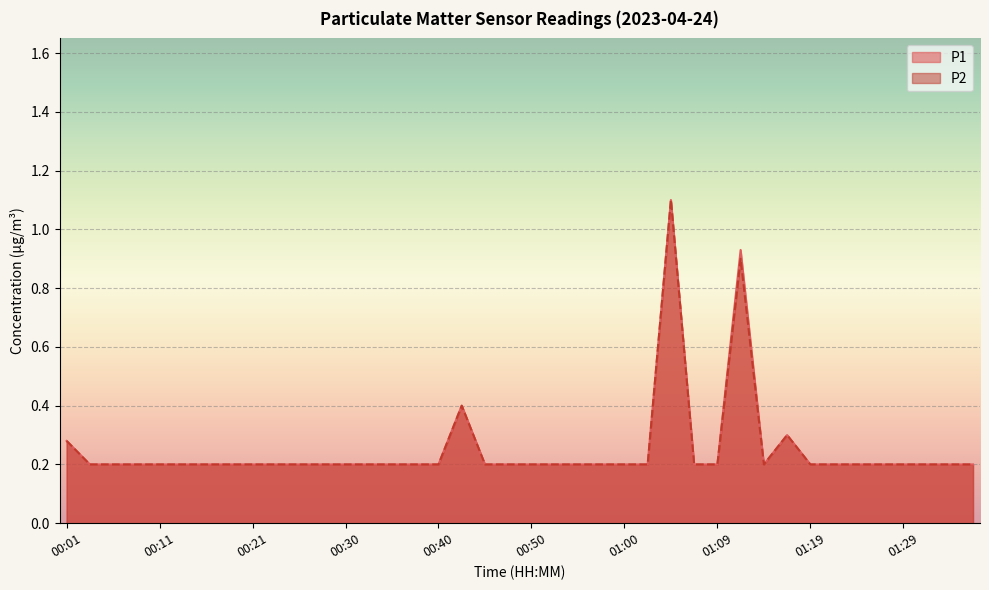

Reading left to right, what are all the values shown in this chart?

P1: 00:01=0.3	00:03=0.2	00:06=0.2	00:08=0.2	00:11=0.2	00:13=0.2	00:16=0.2	00:18=0.2	00:21=0.2	00:23=0.2	00:25=0.2	00:28=0.2	00:30=0.2	00:33=0.2	00:35=0.2	00:38=0.2	00:40=0.2	00:42=0.4	00:45=0.2	00:47=0.2	00:50=0.2	00:52=0.2	00:55=0.2	00:57=0.2	01:00=0.2	01:02=0.2	01:04=1.1	01:07=0.2	01:09=0.2	01:12=0.9	01:14=0.2	01:17=0.3	01:19=0.2	01:22=0.2	01:24=0.2	01:26=0.2	01:29=0.2	01:31=0.2	01:34=0.2	01:36=0.2
P2: 00:01=0.3	00:03=0.2	00:06=0.2	00:08=0.2	00:11=0.2	00:13=0.2	00:16=0.2	00:18=0.2	00:21=0.2	00:23=0.2	00:25=0.2	00:28=0.2	00:30=0.2	00:33=0.2	00:35=0.2	00:38=0.2	00:40=0.2	00:42=0.4	00:45=0.2	00:47=0.2	00:50=0.2	00:52=0.2	00:55=0.2	00:57=0.2	01:00=0.2	01:02=0.2	01:04=1.1	01:07=0.2	01:09=0.2	01:12=0.9	01:14=0.2	01:17=0.3	01:19=0.2	01:22=0.2	01:24=0.2	01:26=0.2	01:29=0.2	01:31=0.2	01:34=0.2	01:36=0.2